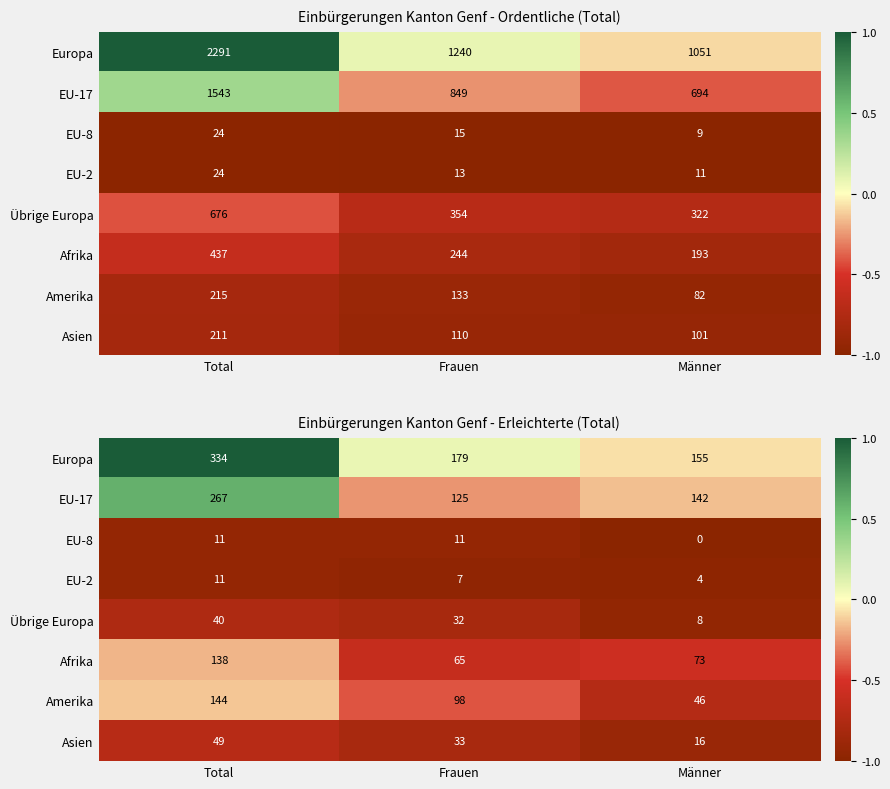

Which series has the largest total across all categories?

Europa